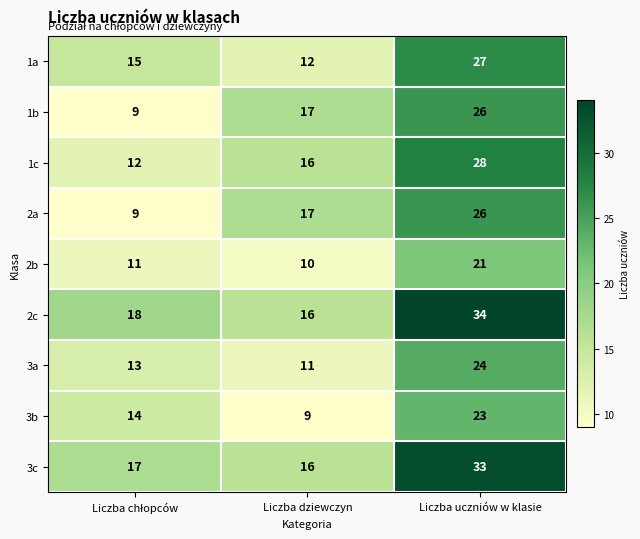

Which label corresponds to the largest value in the chart?

Liczba uczniów w klasie